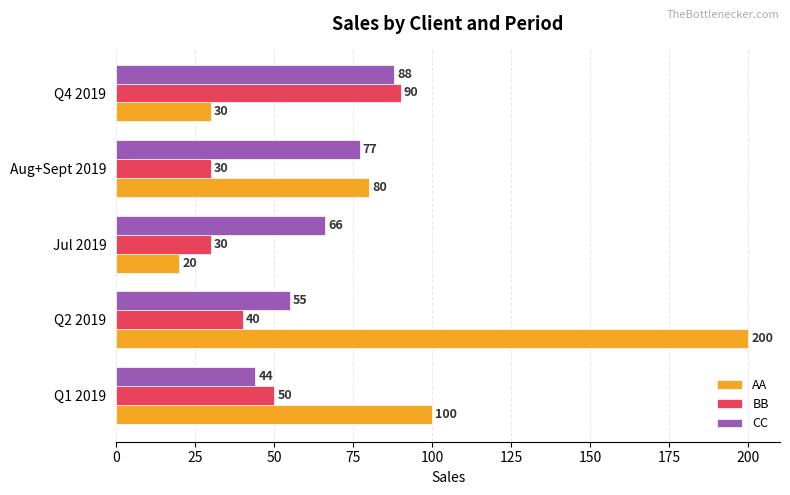

What is the difference between the second highest and second lowest values in the AA series?

70